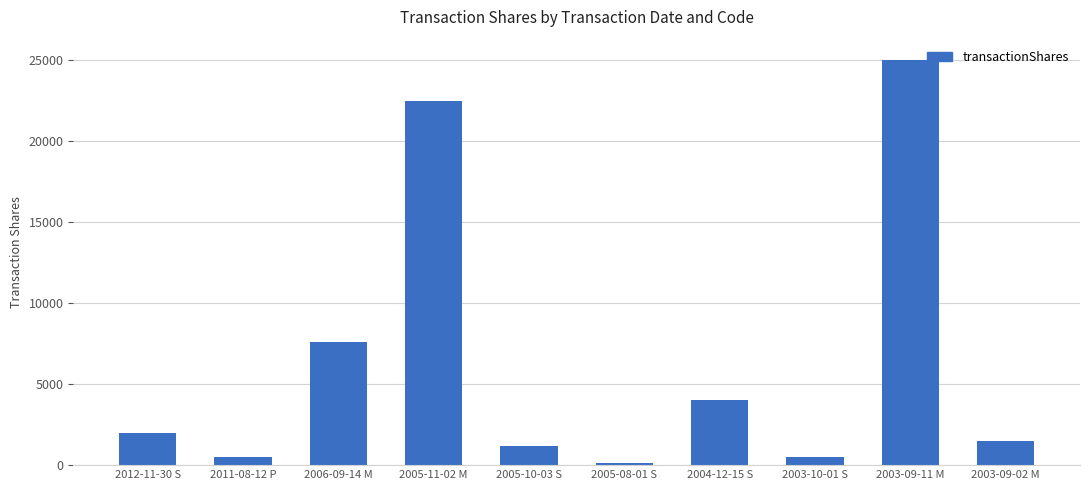

What is the difference between the maximum and minimum values?

24893